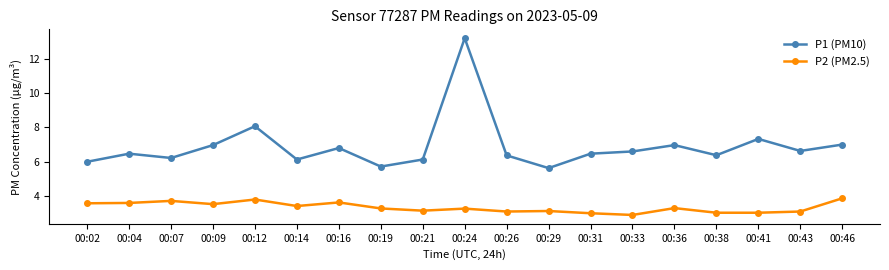

Is it true that P2 (PM2.5) equals 2.0 at 00:21?

False